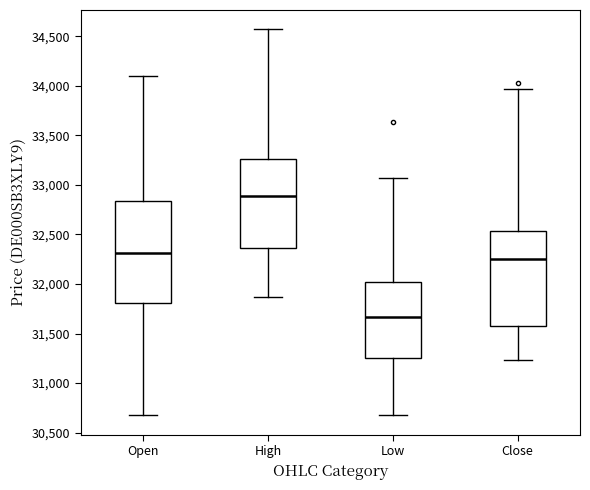

Where does the median line of the box for High sit on the y-axis? The values are not printed on the chart, so give them approximately, as read against the axis.

32900